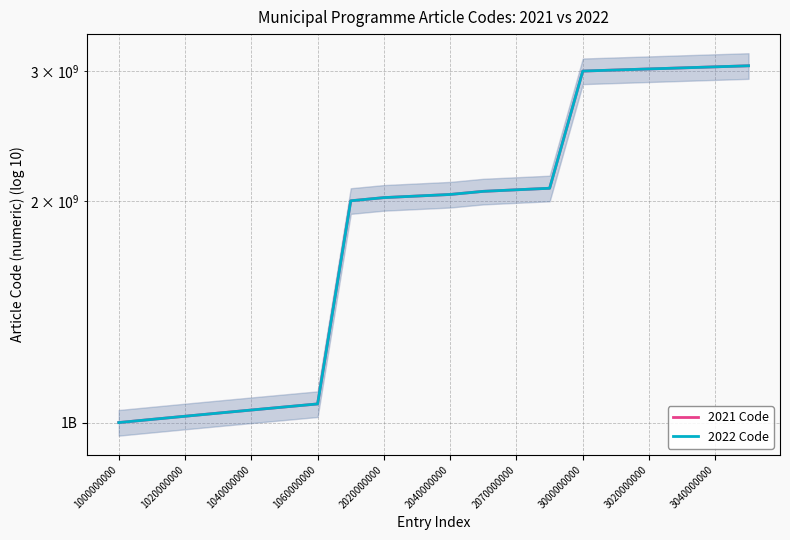

Which category has the lowest value across all series?

1000000000